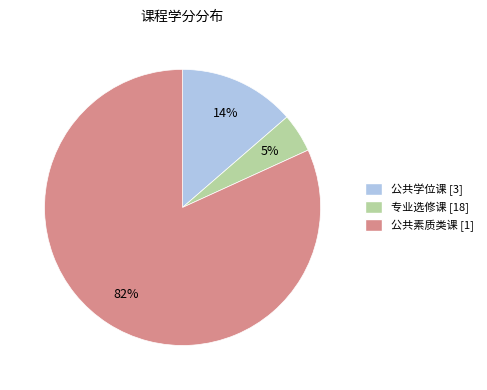

Does any single category account for the majority?

Yes